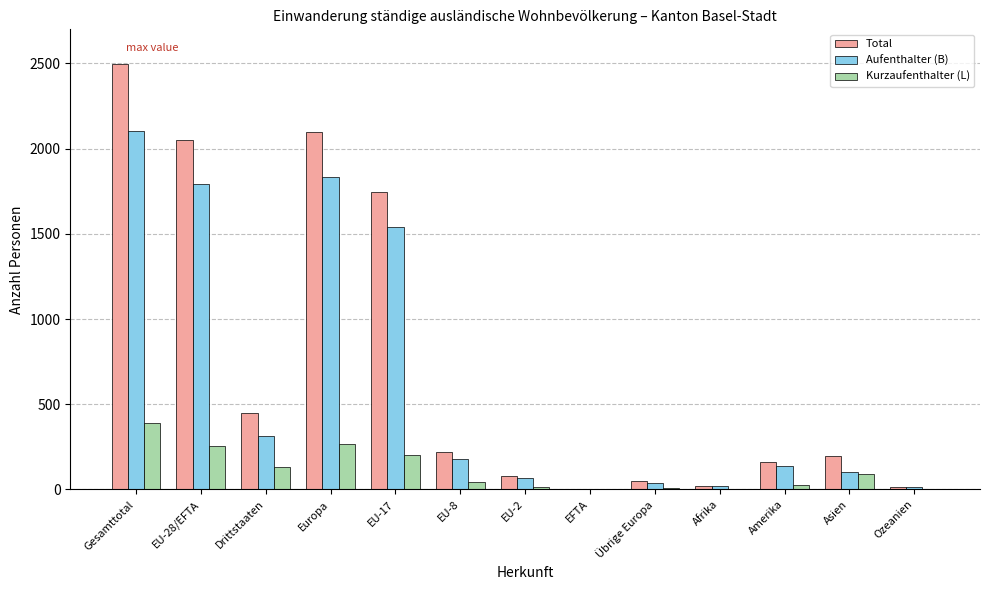

Between EU-28/EFTA and Asien, which series saw the biggest shift?

Total